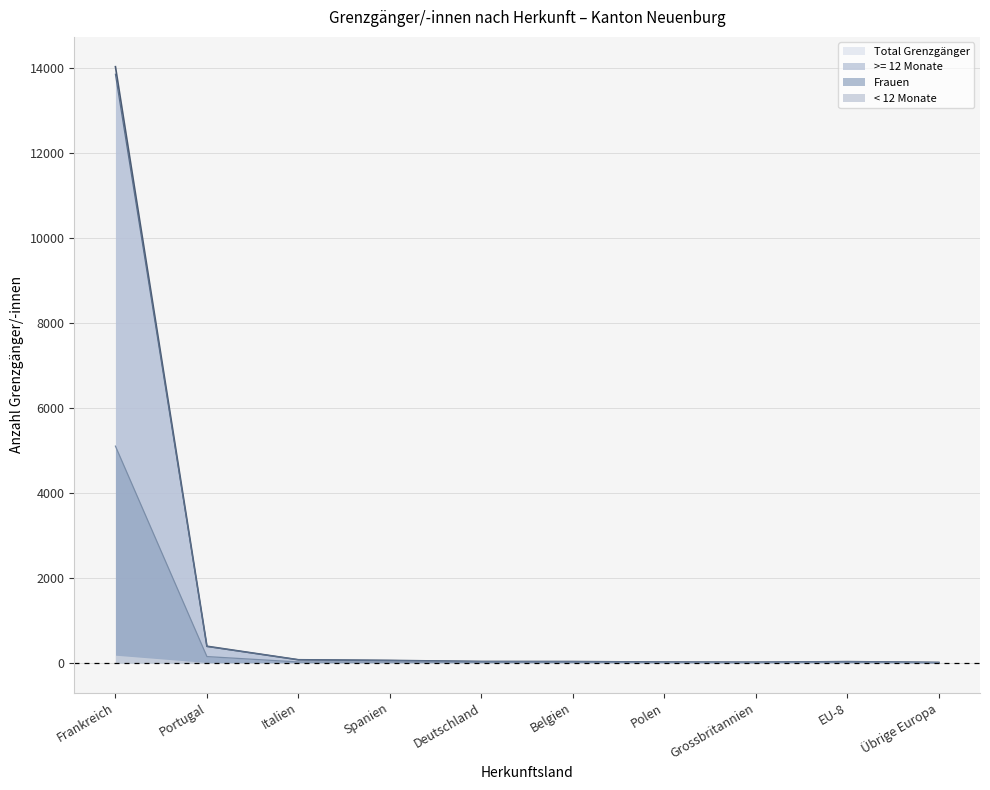

The value of Total Grenzgänger at Frankreich is 14019. True or false?

True